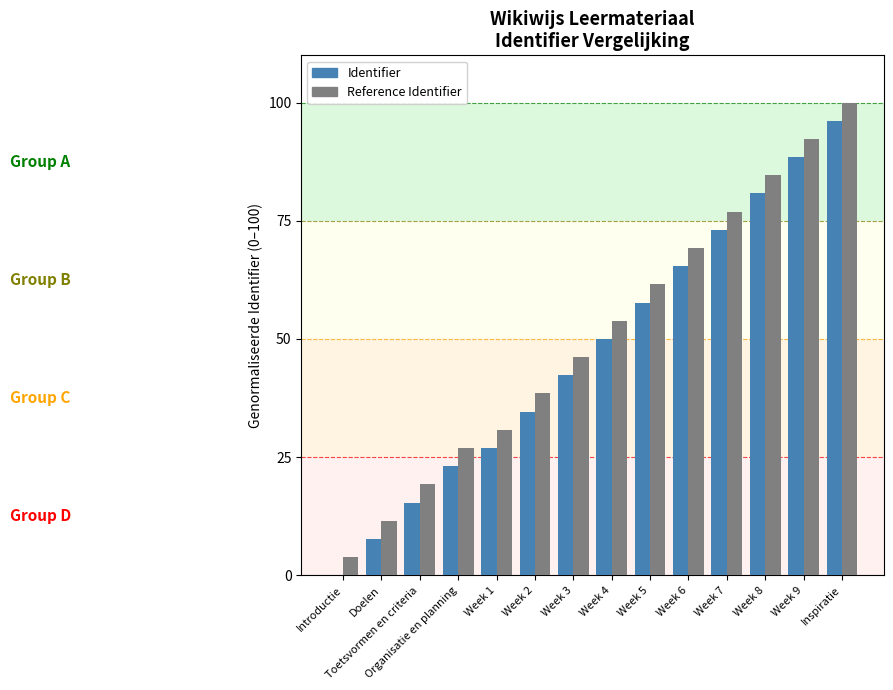

Is the value of Reference Identifier at Doelen greater than the value of Identifier at Week 6?

No